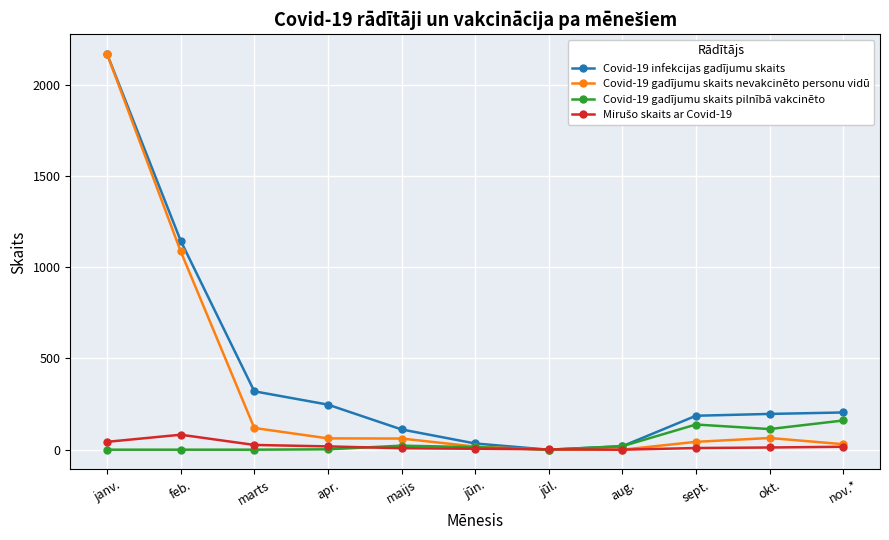

What is the label of the 3rd point from the right?

sept.